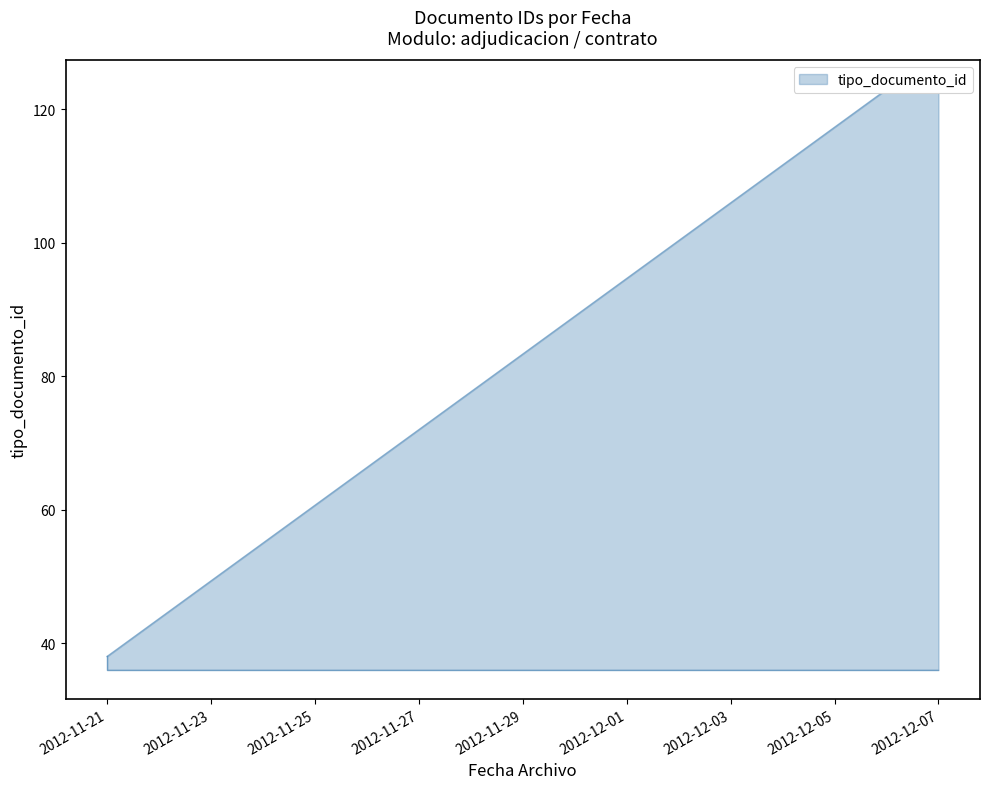

What is the value of the 1st point from the left?

38